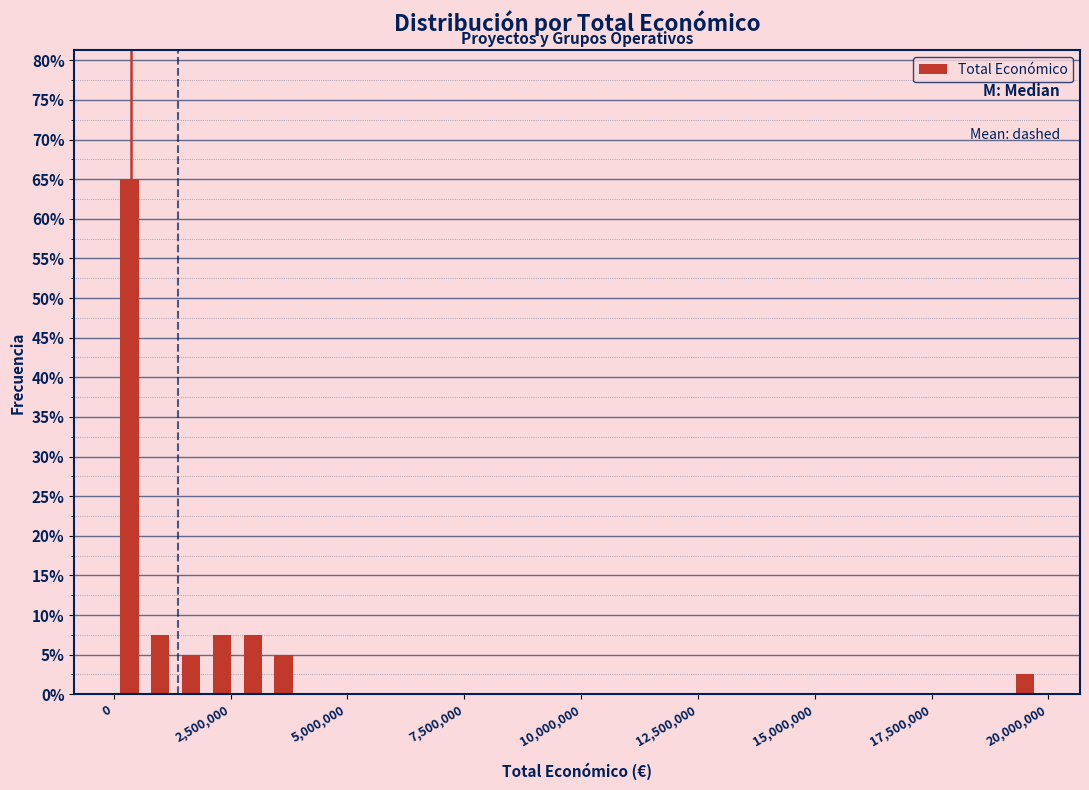

Around what value on the x-axis is the tallest bar? Give the approximate position of its centre, as read against the axis.

500000